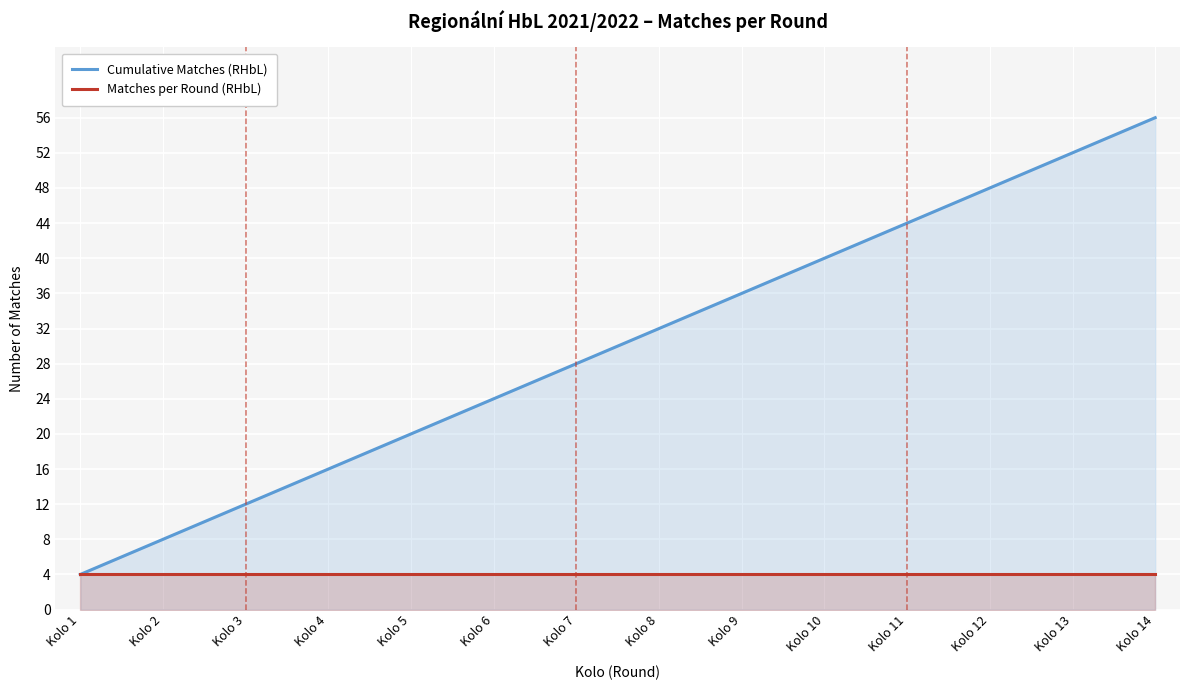

What is the average value of the Cumulative Matches (RHbL) series?

30